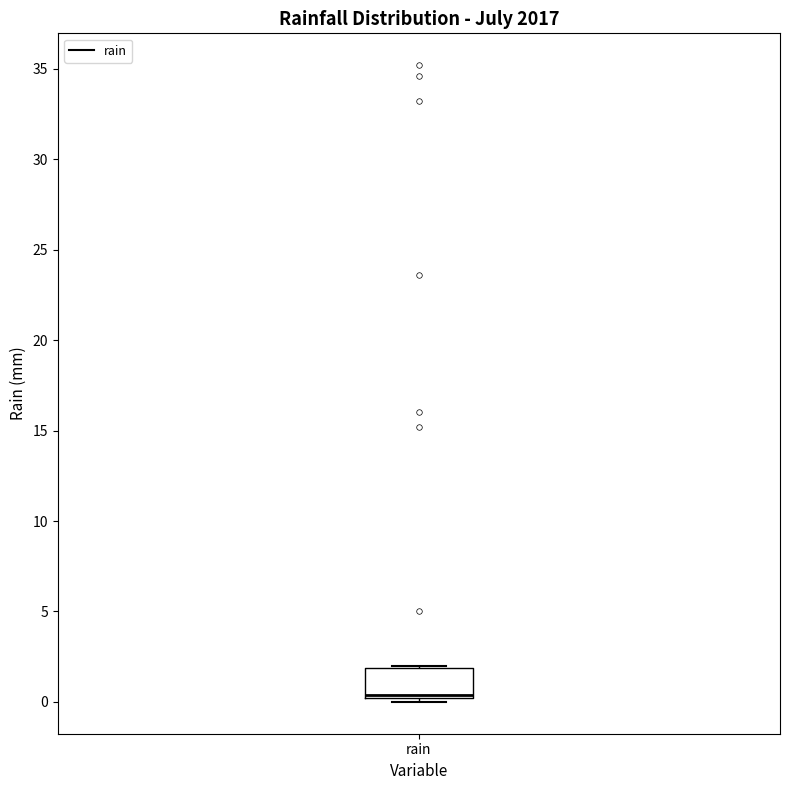

Transcribe this box plot: give where the median line is, the range the box spans, and where the two whiskers end, as read against the y-axis. The values are not printed on the chart, so give them approximately, as read against the axis.

median 0.5, box 0.0 to 2.0, whiskers 0.0 (just below the box's lower edge) to 2.0